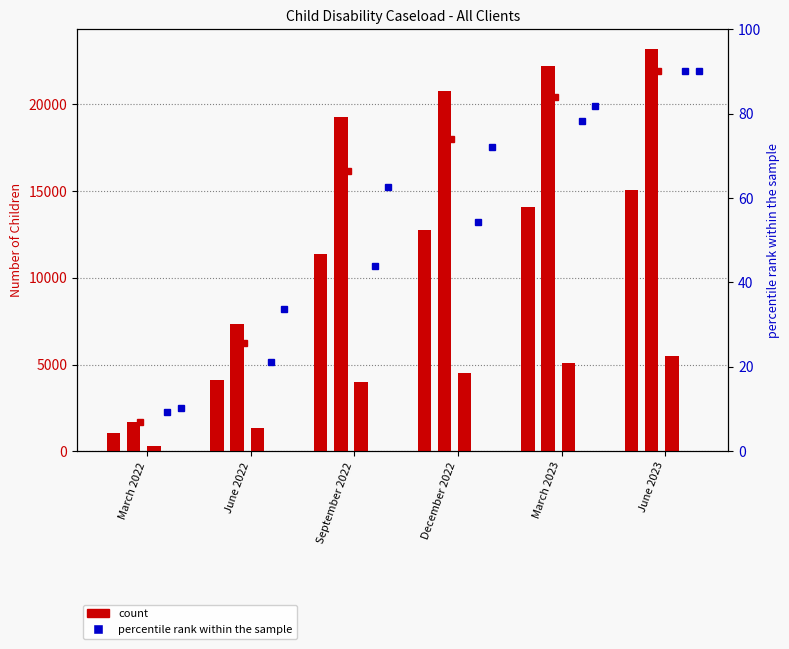

What is the label of the 2nd bar from the right?

March 2023